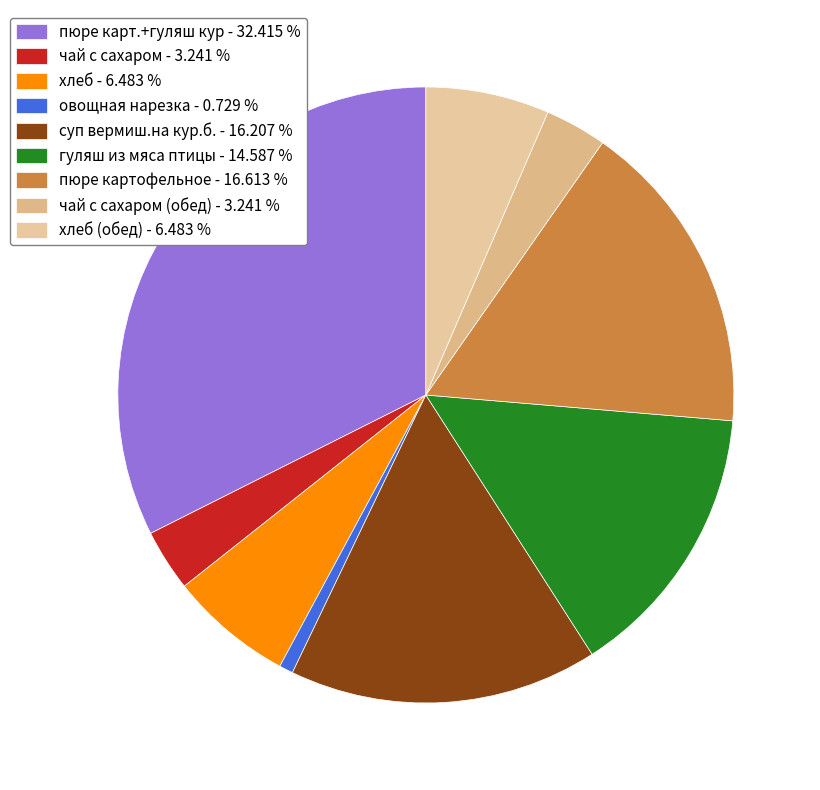

Which category has the smallest portion of the pie?

овощная нарезка - 0.729 %